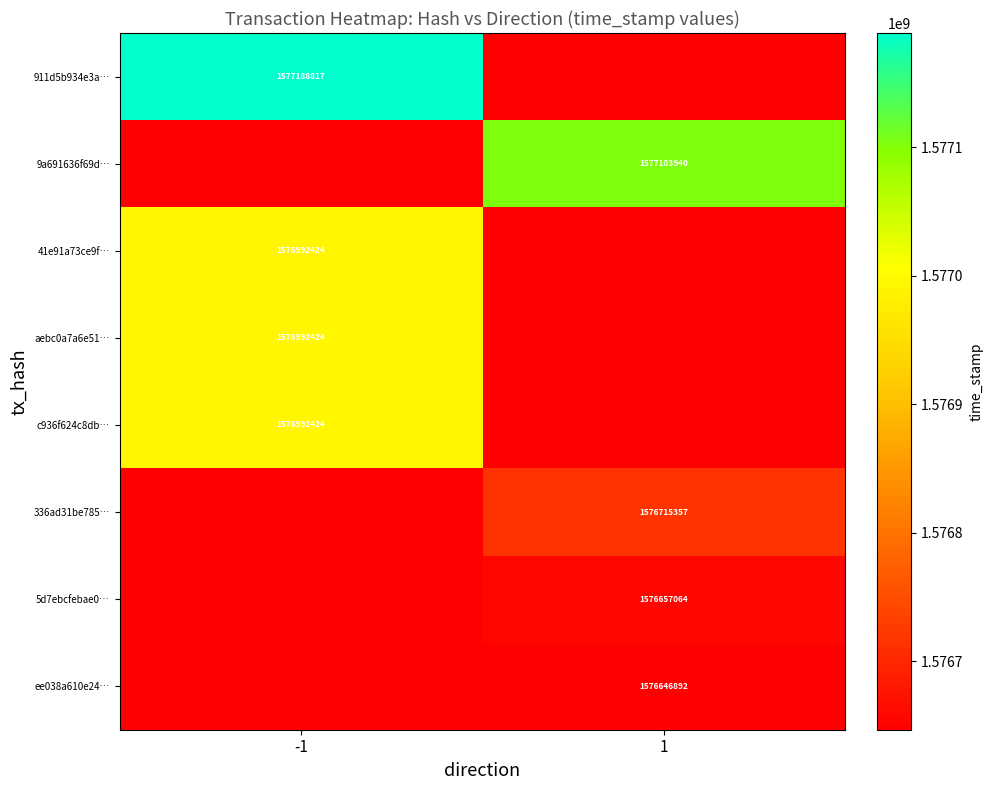

The c936f624c8db… series shows 1576992424 at -1. True or false?

True